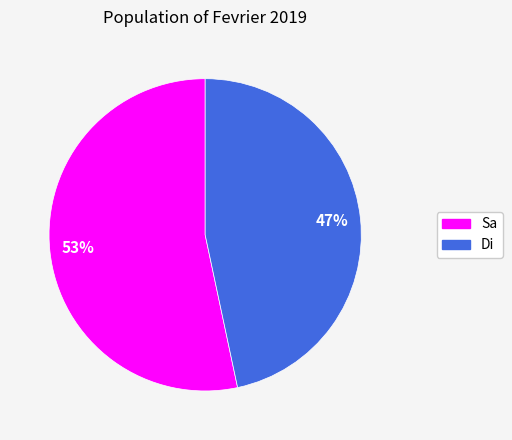

What percentage is the Sa slice, to the nearest percent?

53%